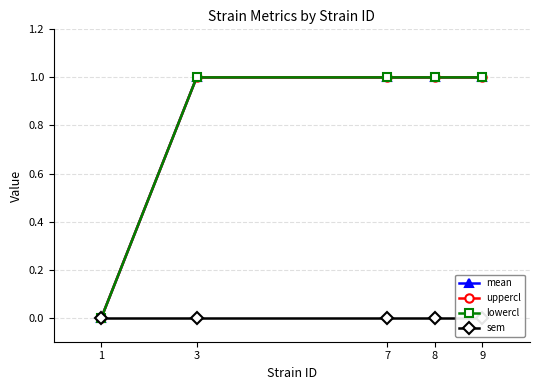

What is the maximum value for lowercl?

1